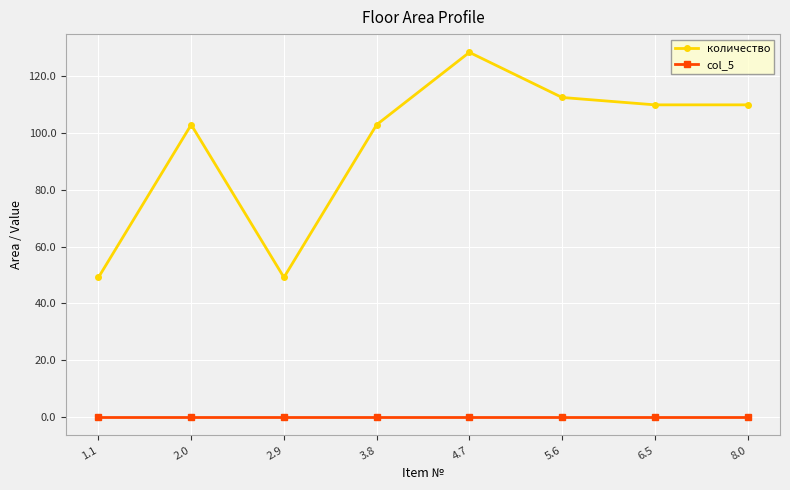

True or false: количество and col_5 intersect in this chart.

False